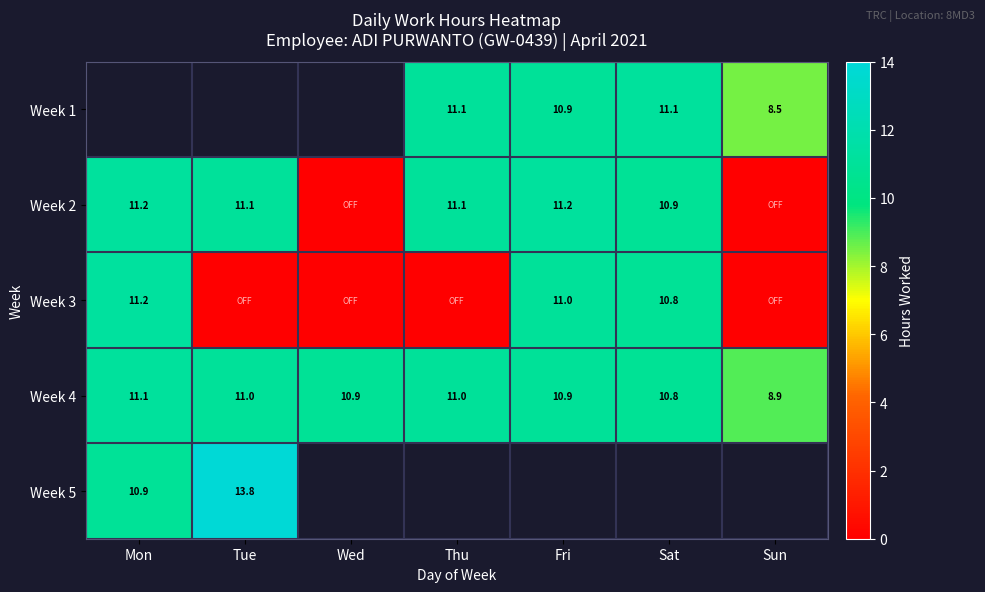

At which label does Week 4 reach its minimum?

Sun